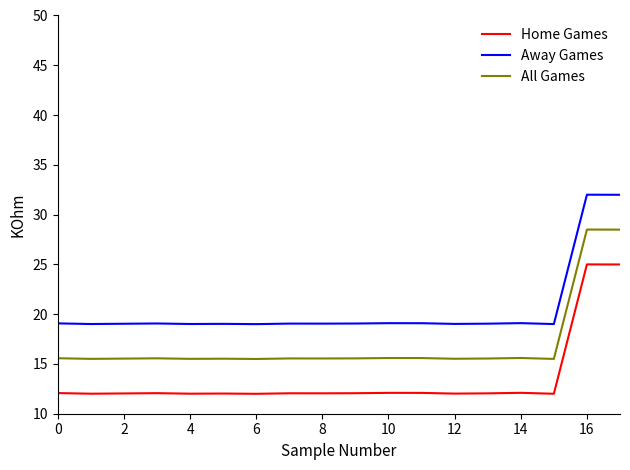

What is the sum of all Away Games values?

368.7